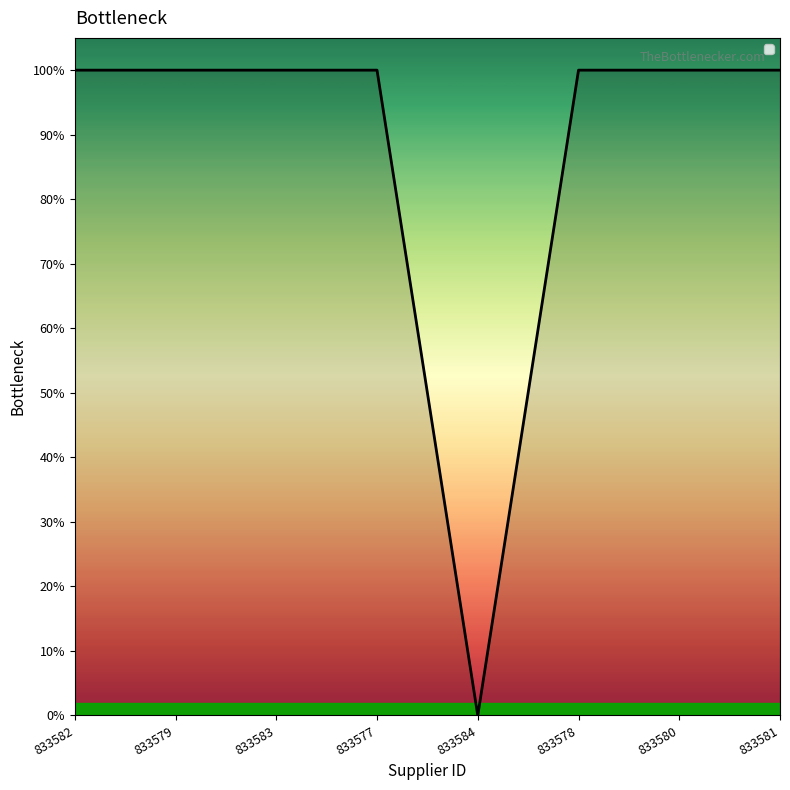

What is the difference between the maximum and minimum values?

1